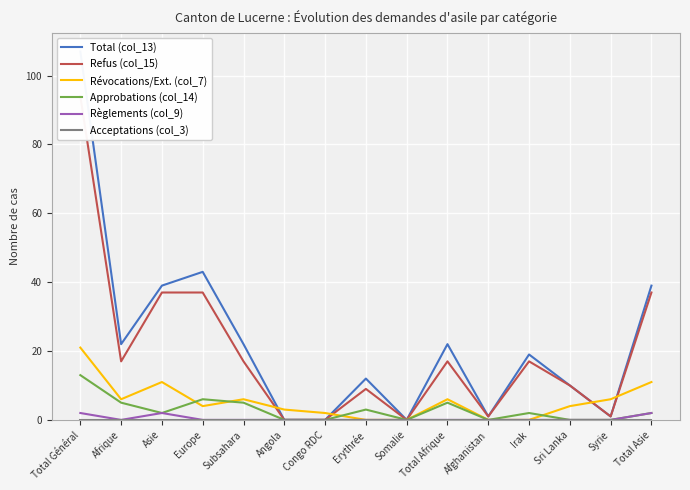

Which label corresponds to the smallest value in the chart?

Angola